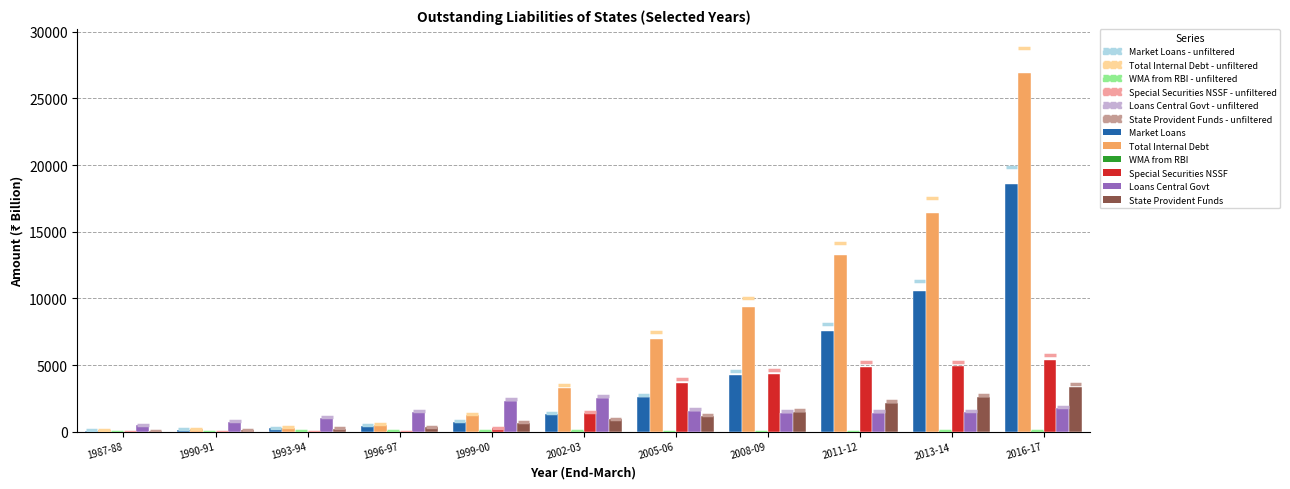

The Market Loans series shows 4179.0 at 2005-06. True or false?

False